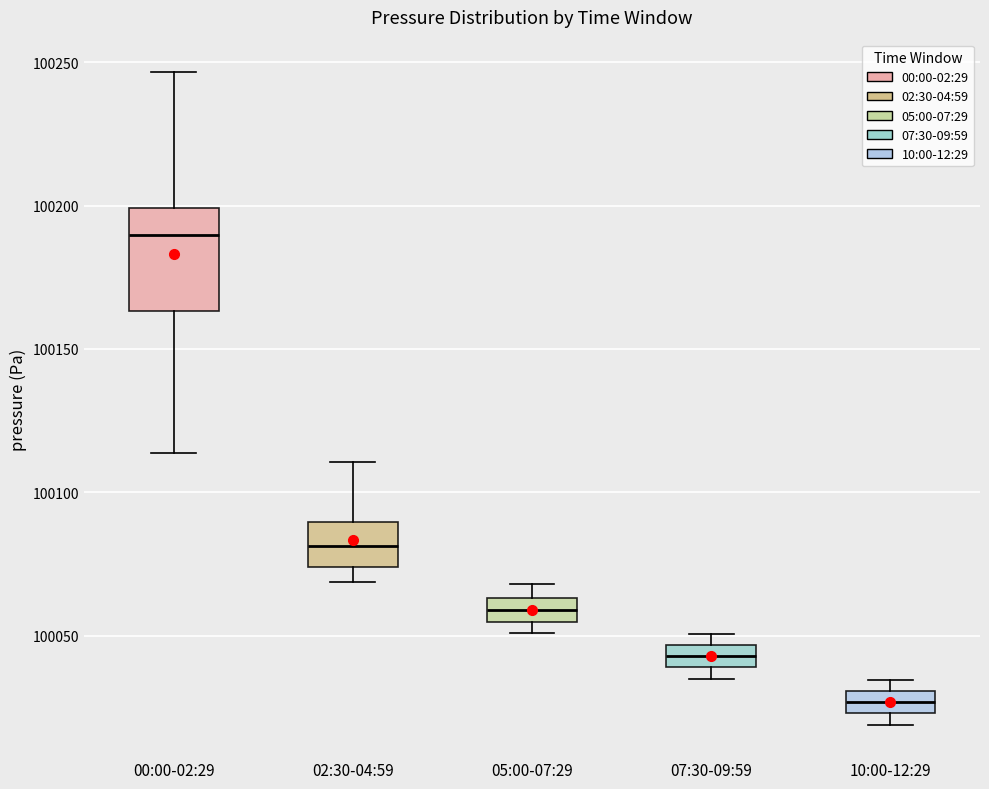

Which box's median line is the lowest?

10:00-12:29